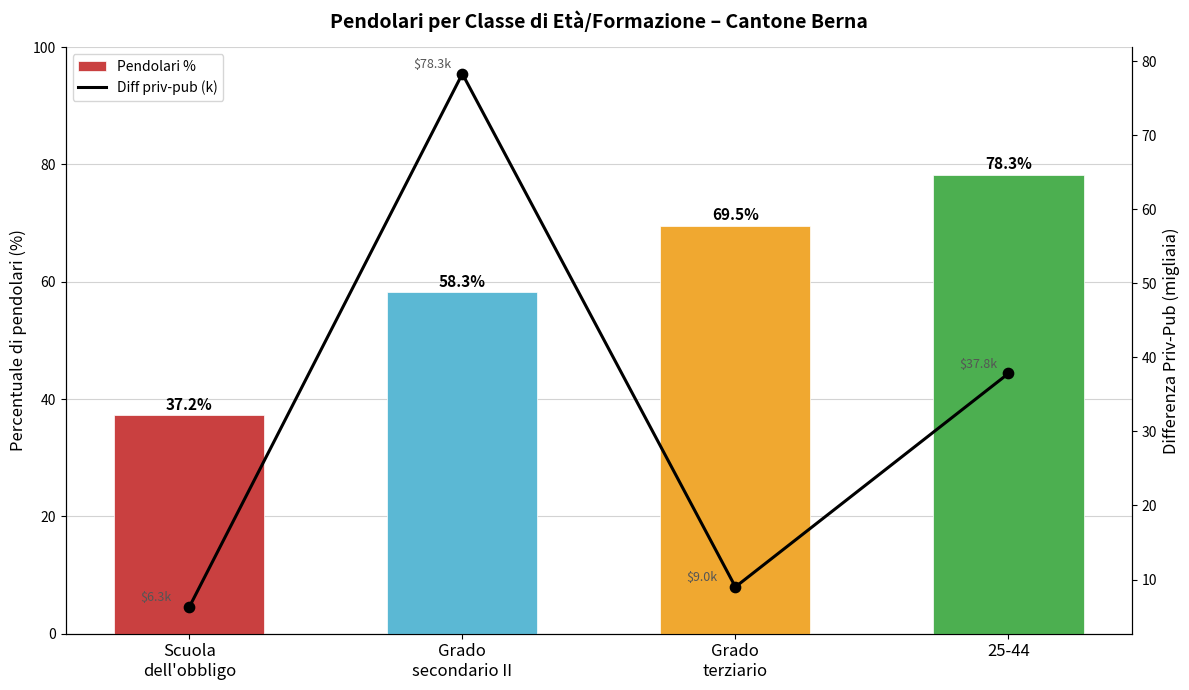

What is the total value across all series at Grado
terziario?

78.6